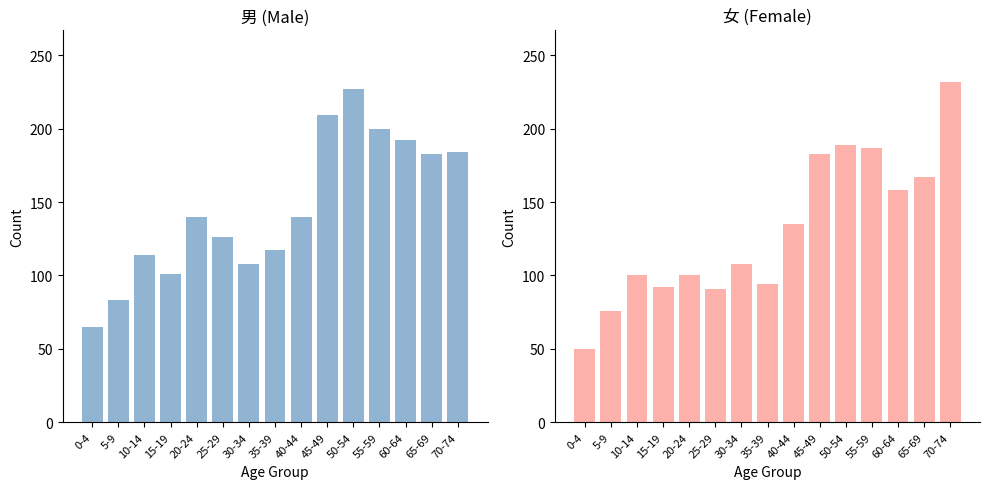

Which category has the highest value in the 女 series?

70-74